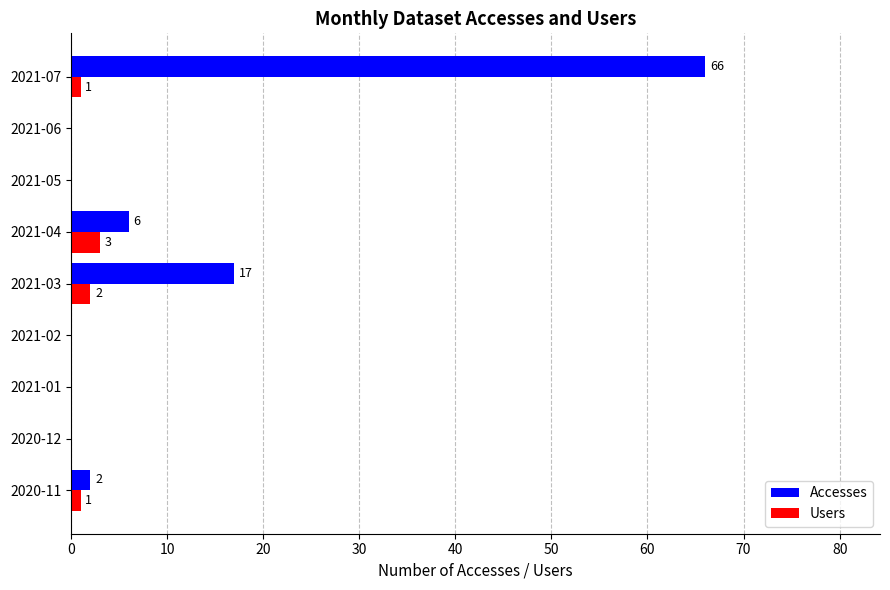

At which category does the chart reach its peak across all series?

2021-07